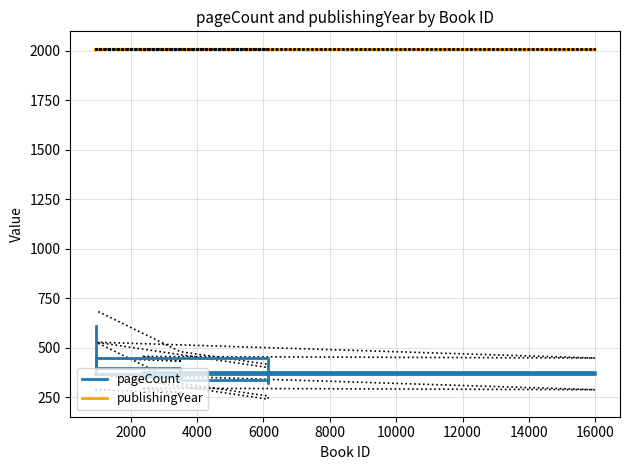

List the series in order of their overall mean, highest first.

publishingYear, pageCount